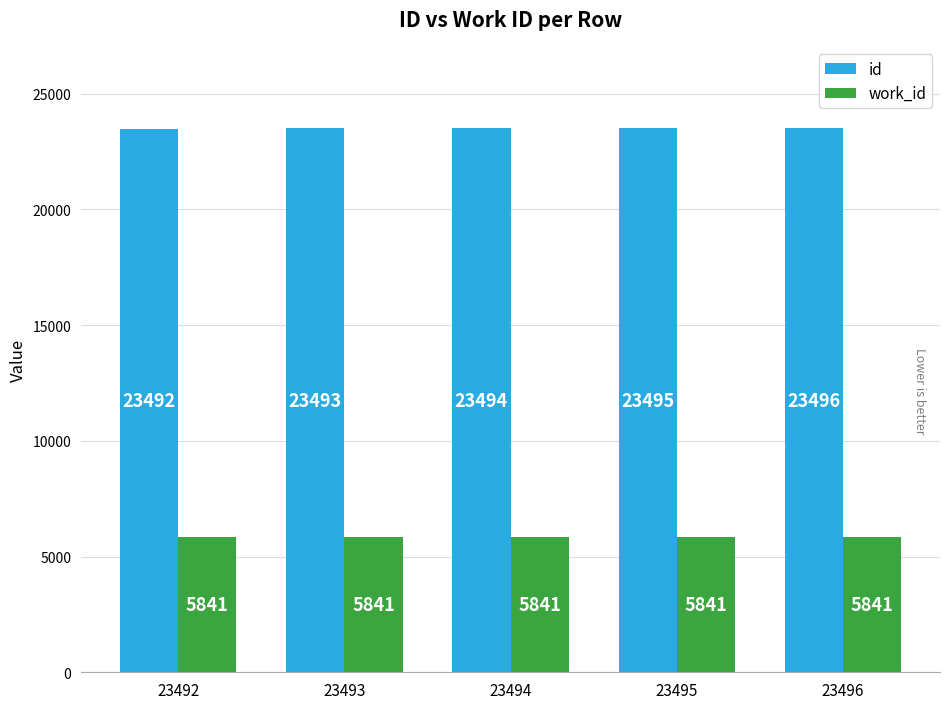

Which series has the largest total across all categories?

id